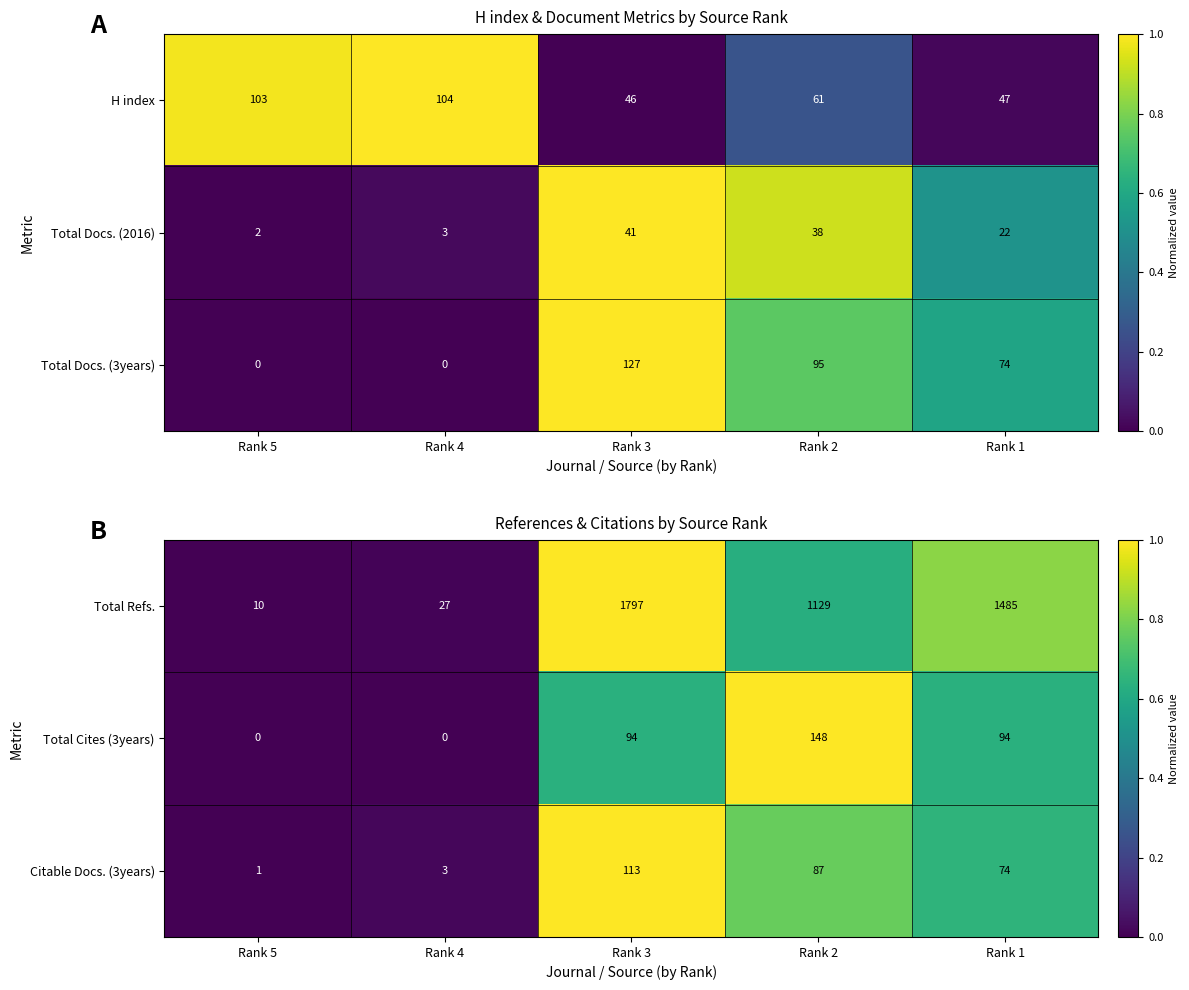

What is the minimum value for Total Refs.?

10